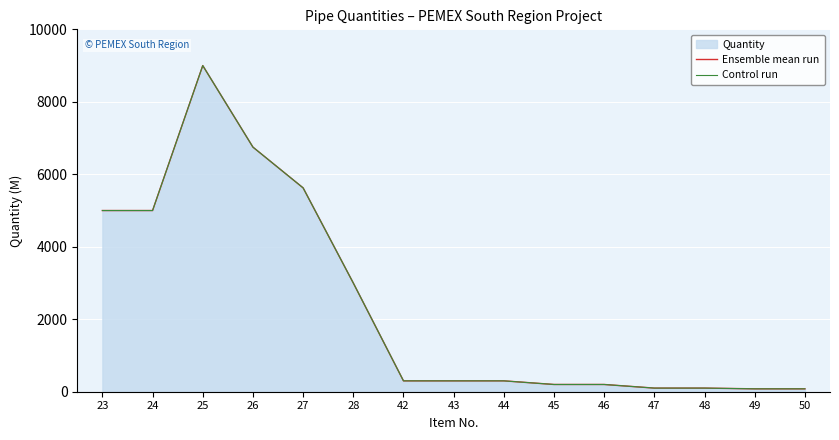

What is the total value across all series at 25?

18000